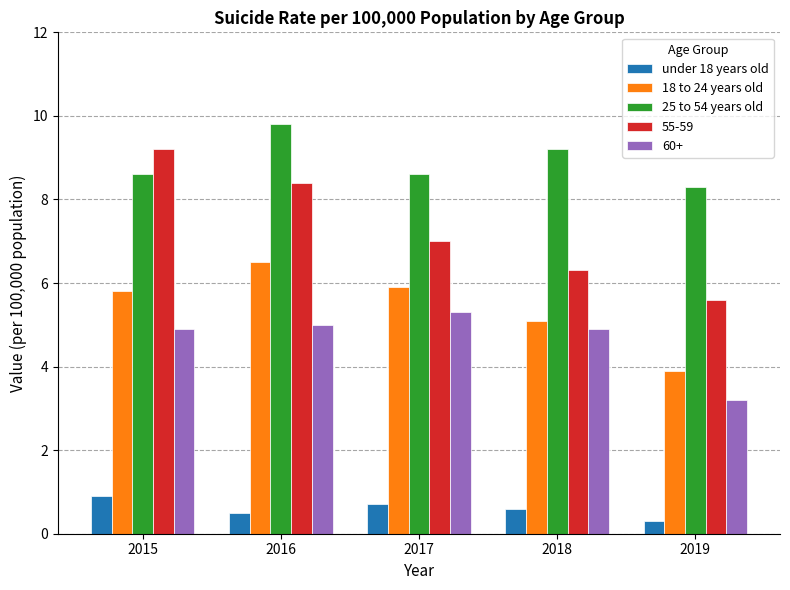

What is the minimum value for 18 to 24 years old?

3.9